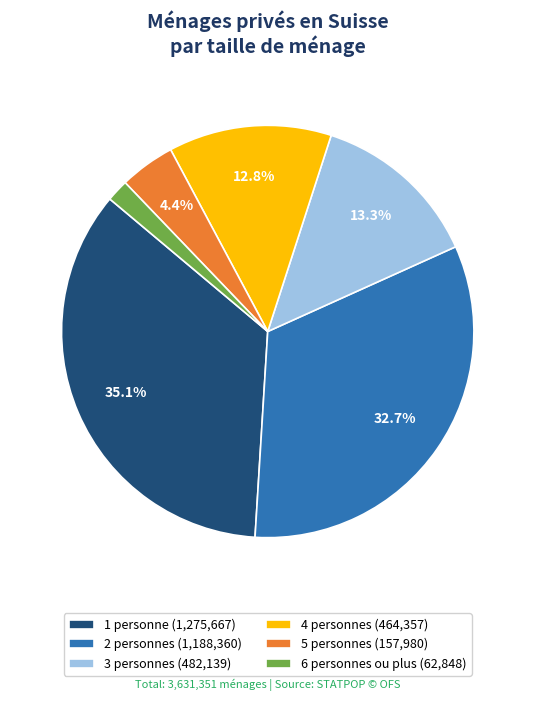

How many slices are in this pie chart?

6